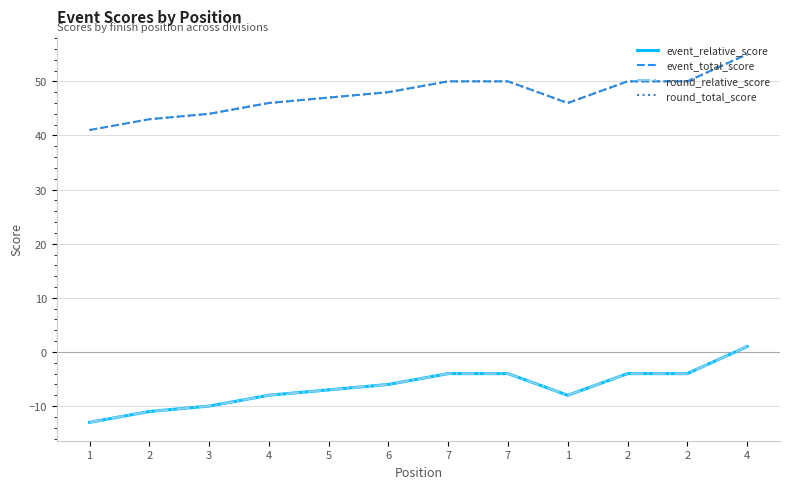

Between 4 and 2, which is larger?

4